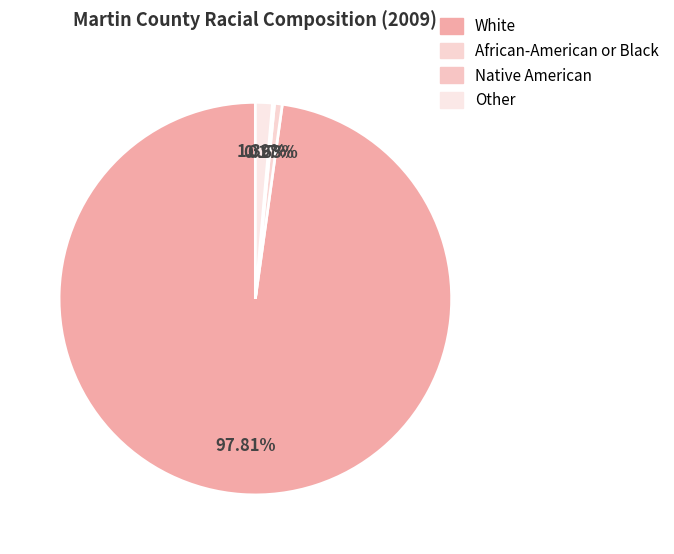

To the nearest percent, what is the difference between the Other and African-American or Black slice percentages?

1%